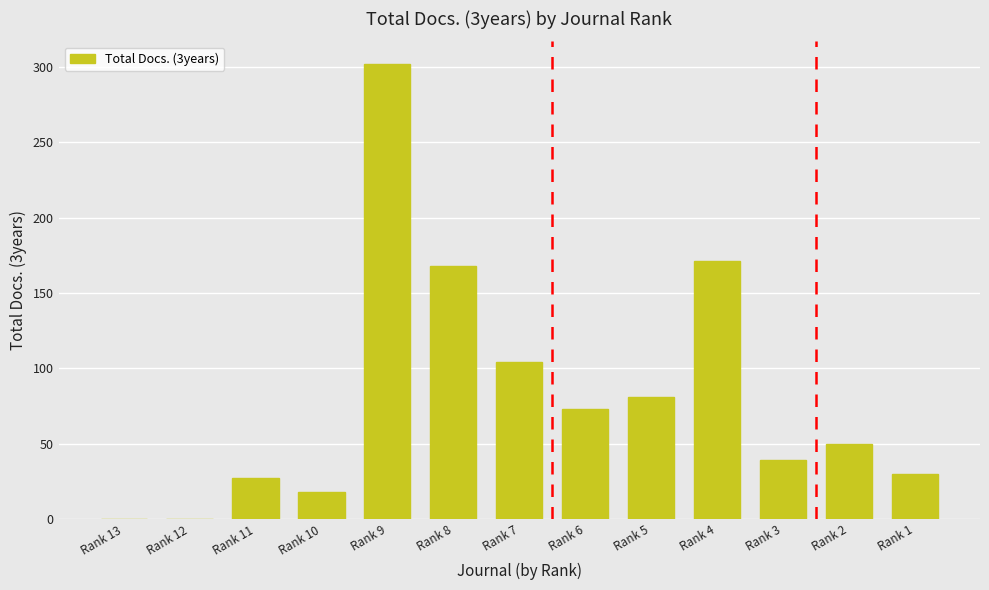

The chart shows a value of -204 at Rank 13. True or false?

False